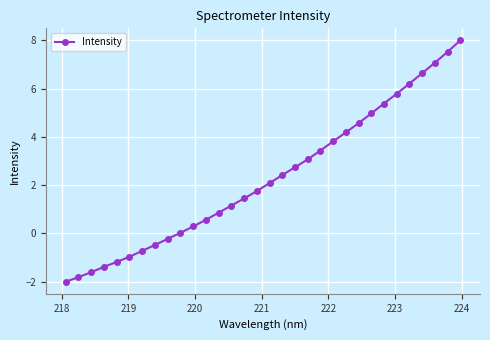

How many categories are shown in the chart?

32